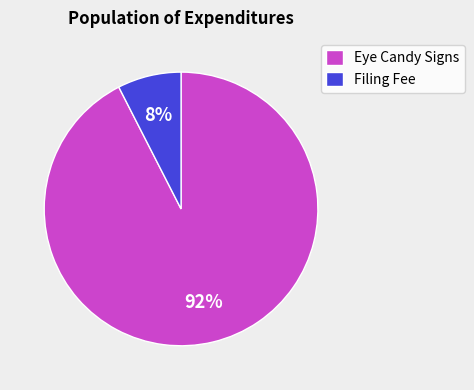

Is it true that Filing Fee is 8% of the pie?

True